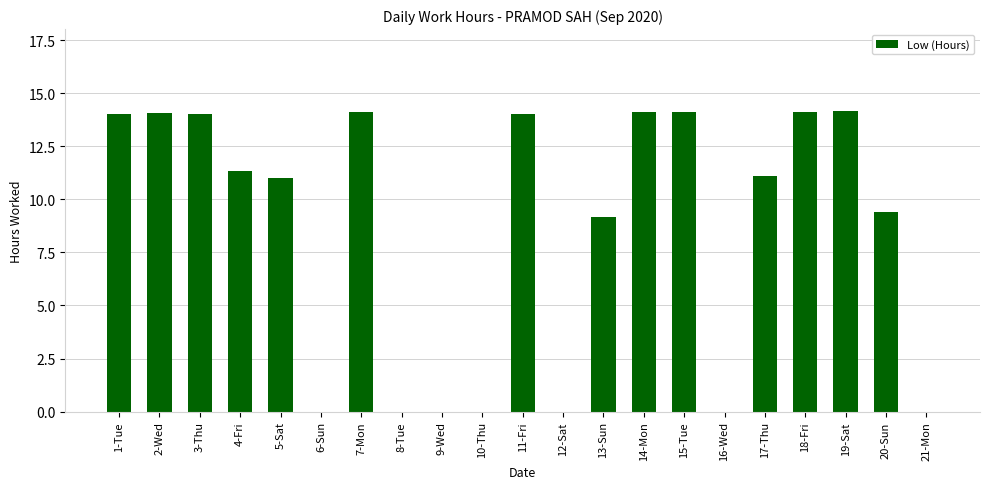

What is the sum of the values at 5-Sat and 11-Fri?

25.0